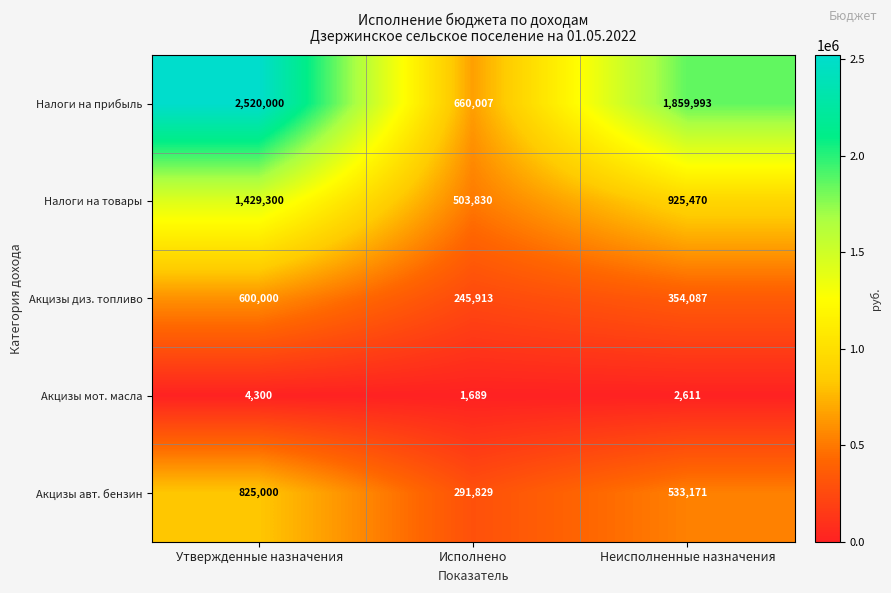

At which label is Акцизы авт. бензин closest to 558414?

Неисполненные назначения